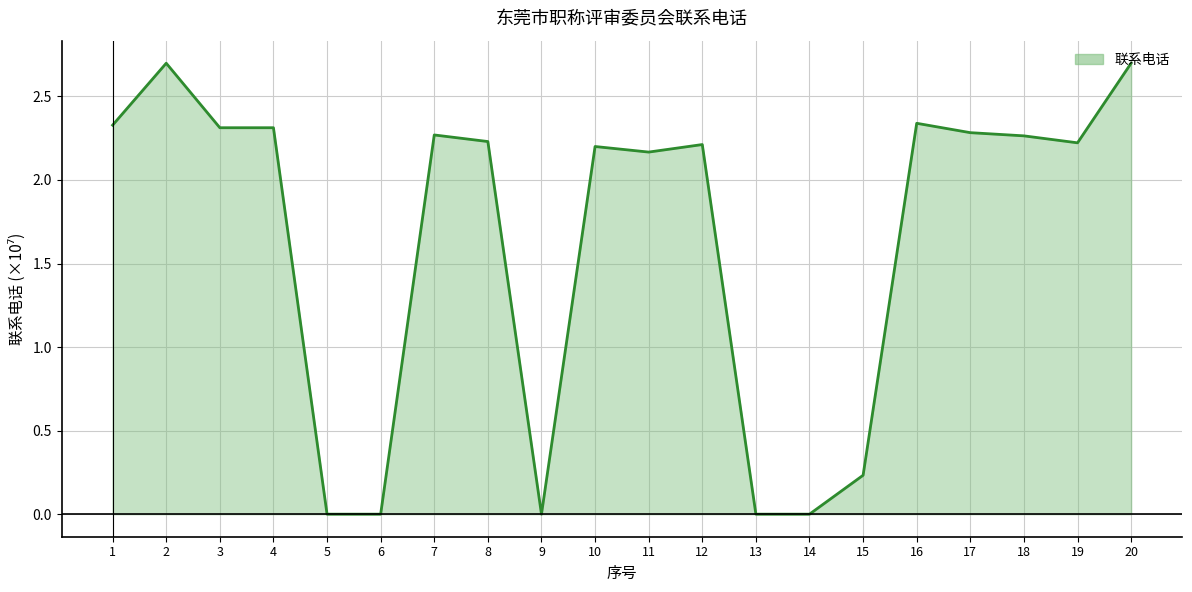

True or false: there are more than 1 points higher than both neighbors.

True